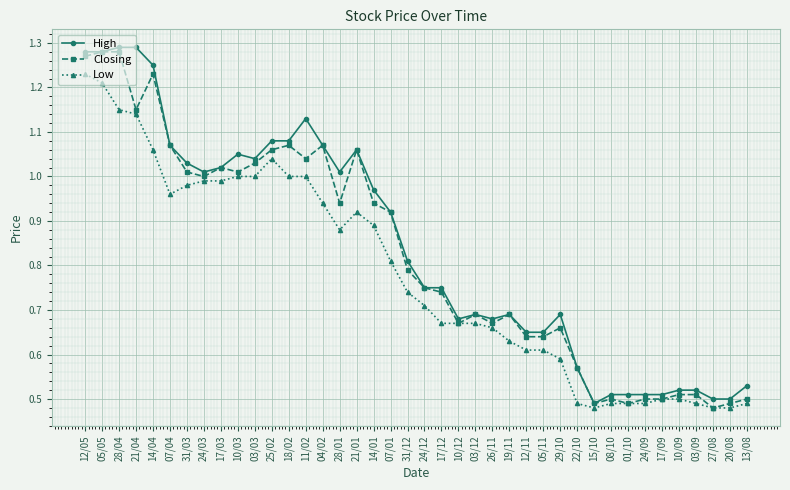

True or false: Low has more than 0 points higher than both neighbors.

True